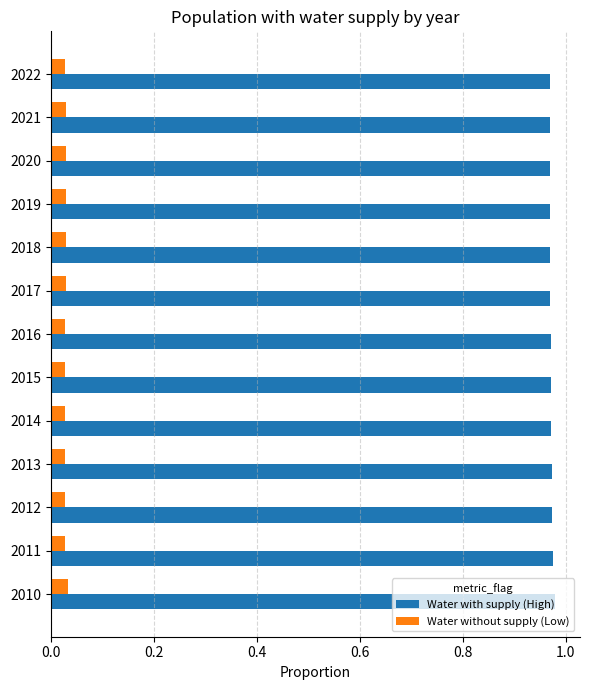

How many Water without supply (Low) values are between 0 and 1?

13